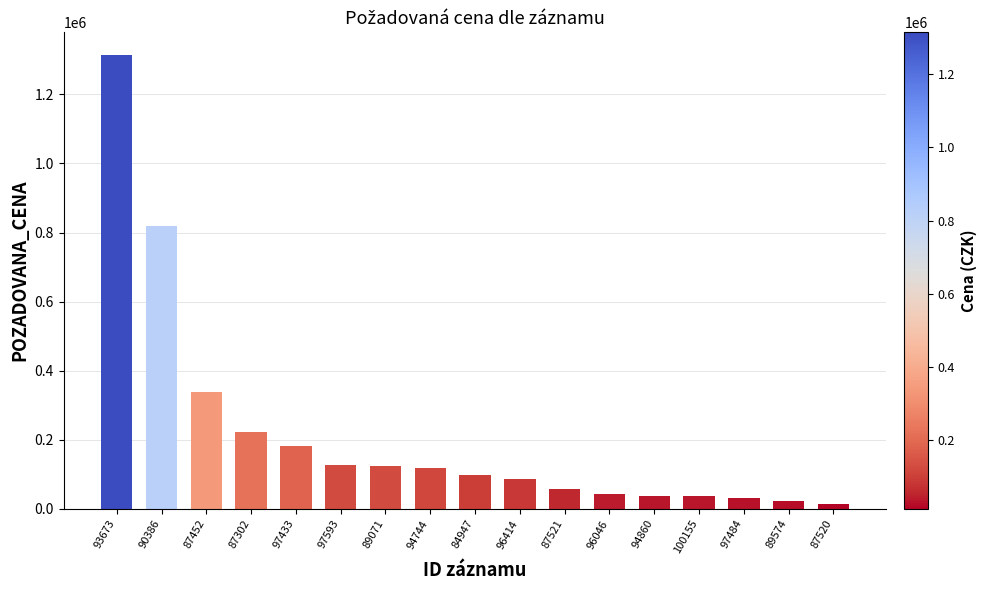

What is the difference between the maximum and minimum values?

1300940